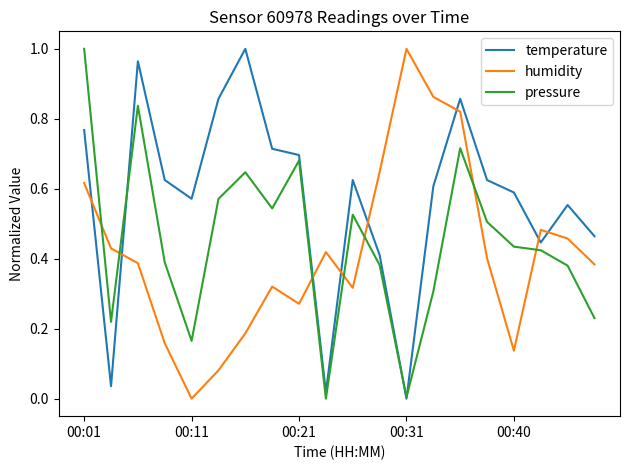

Count the number of data series in this chart.

3